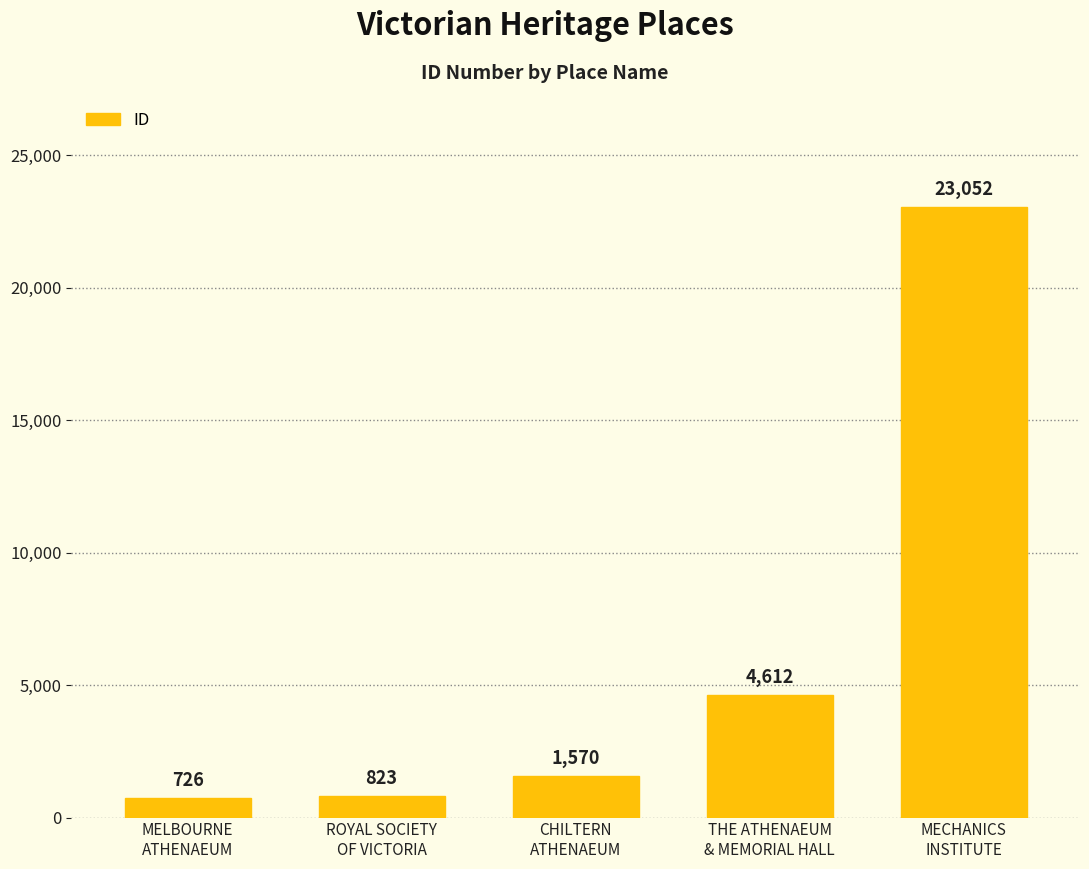

What is the sum of the values at CHILTERN
ATHENAEUM and THE ATHENAEUM
& MEMORIAL HALL?

6182